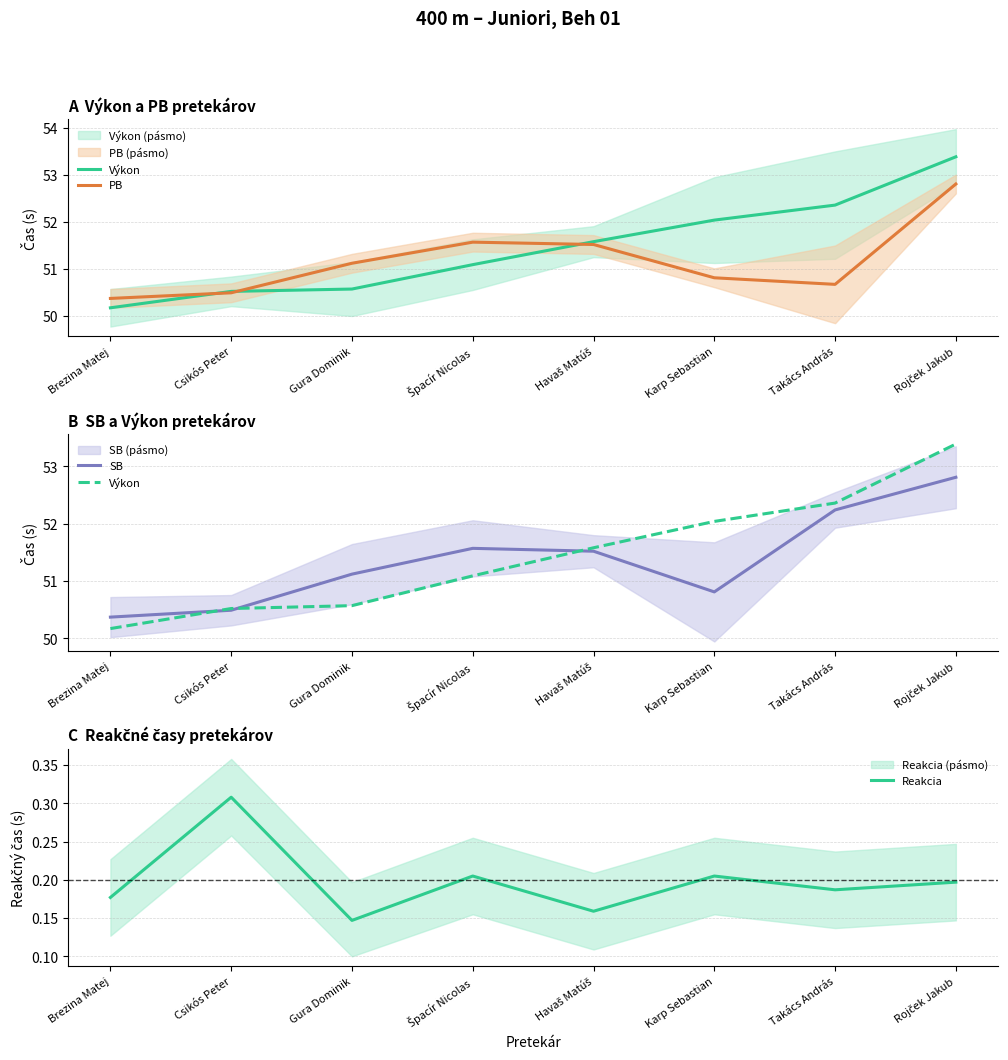

What is the value of the Reakcia point at the 5th from the left?

0.2